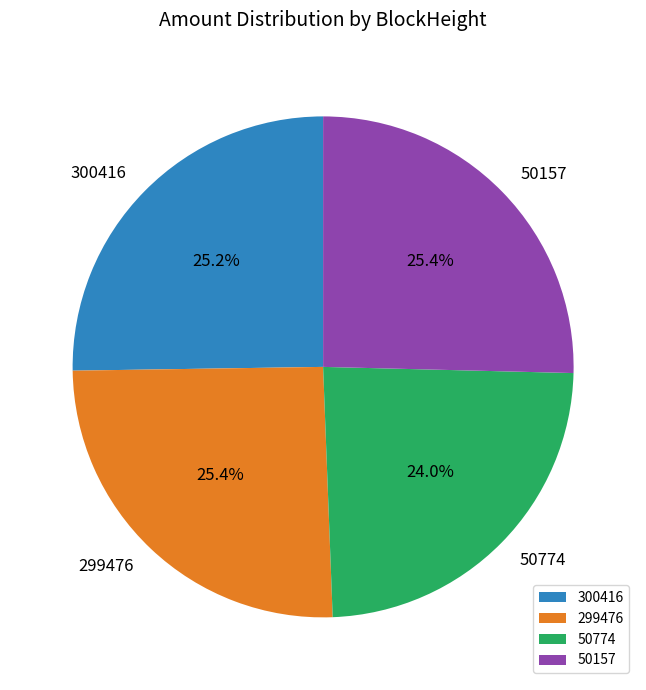

Do 299476 and 300416 together represent more than half of the pie?

Yes